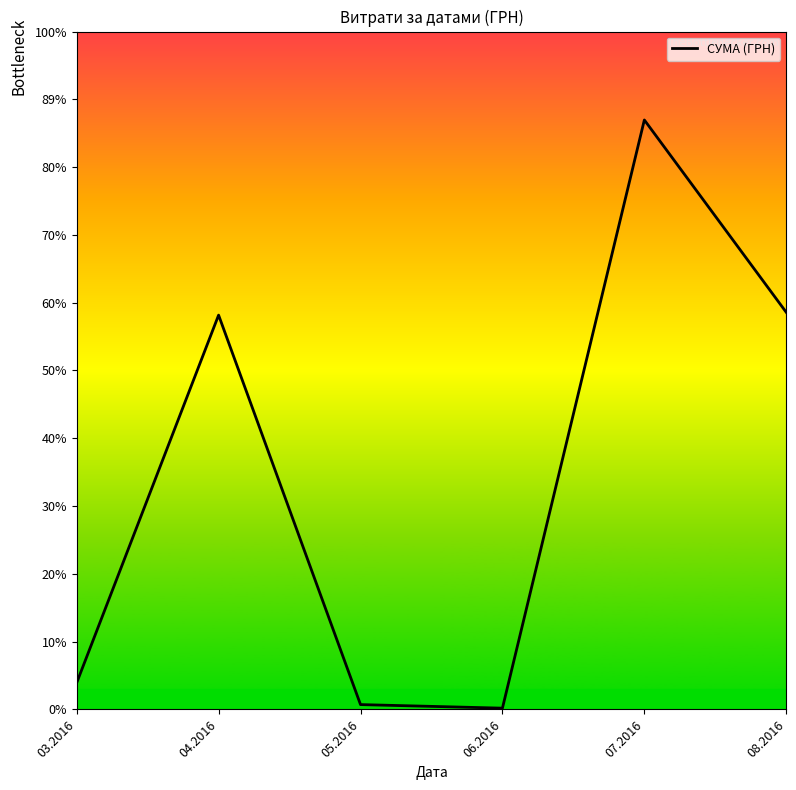

What is the change in value from 04.2016 to 05.2016?

-91078.1